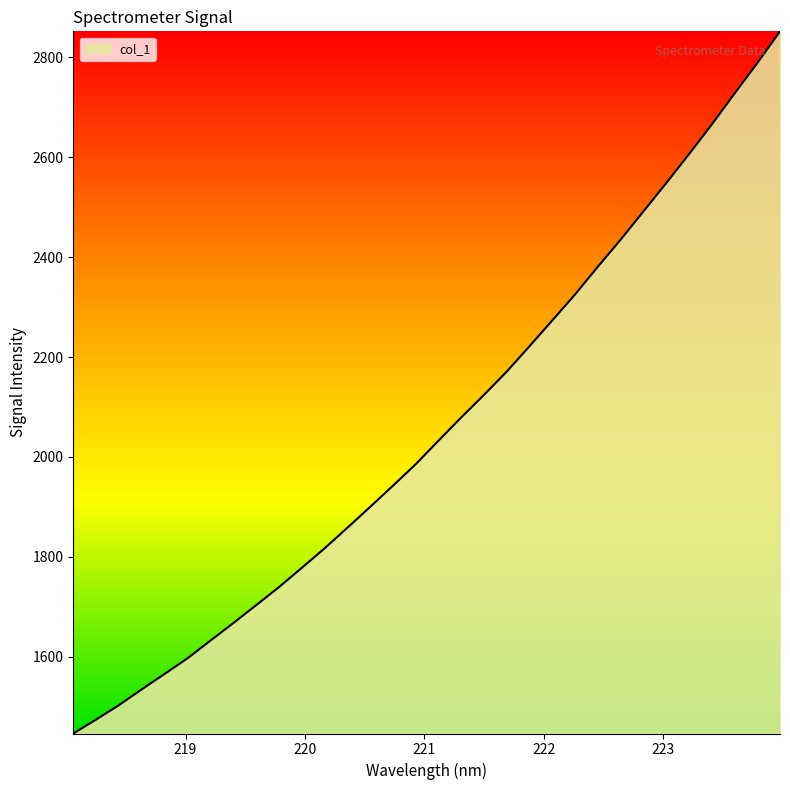

What is the minimum value shown in the chart?

1446.3